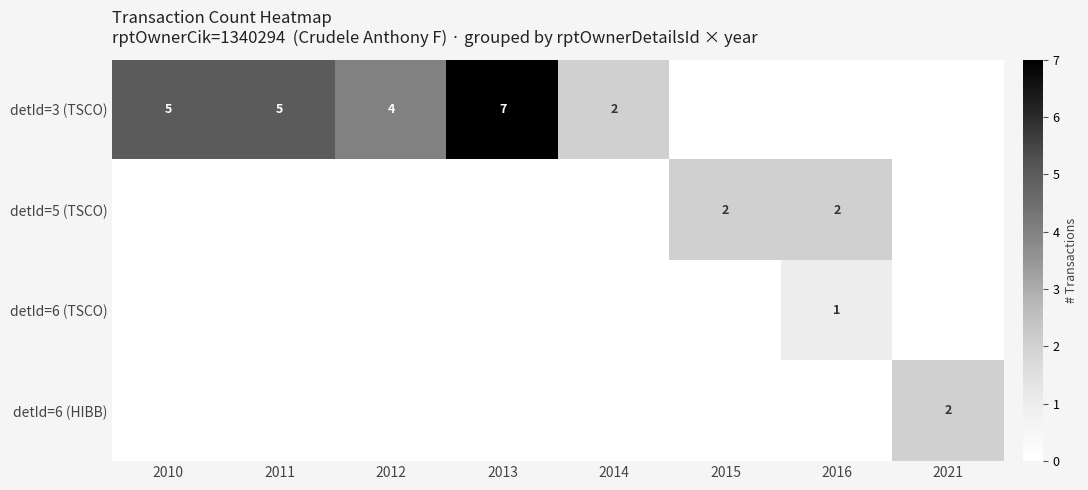

What is the sum of the detId=3 (TSCO) values at 2011 and 2014?

7